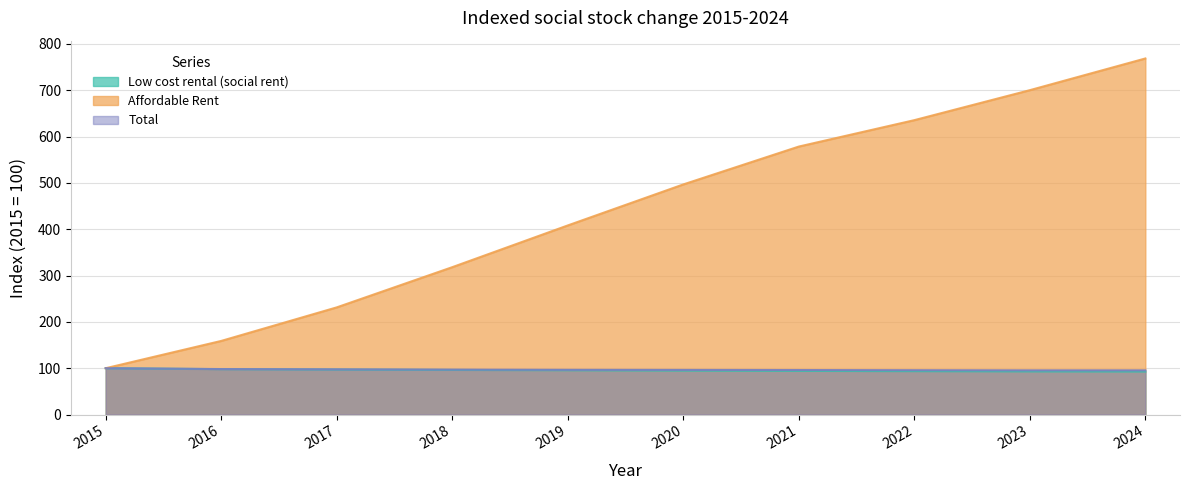

What is the difference between the second highest and minimum values in the Affordable Rent series?

600.0